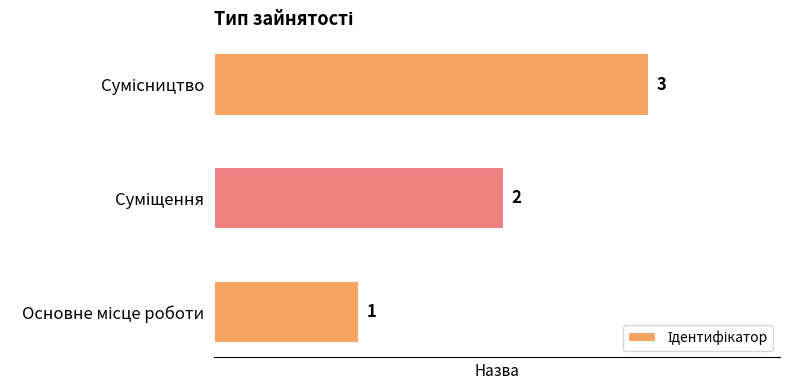

How many values are between 1 and 3?

3